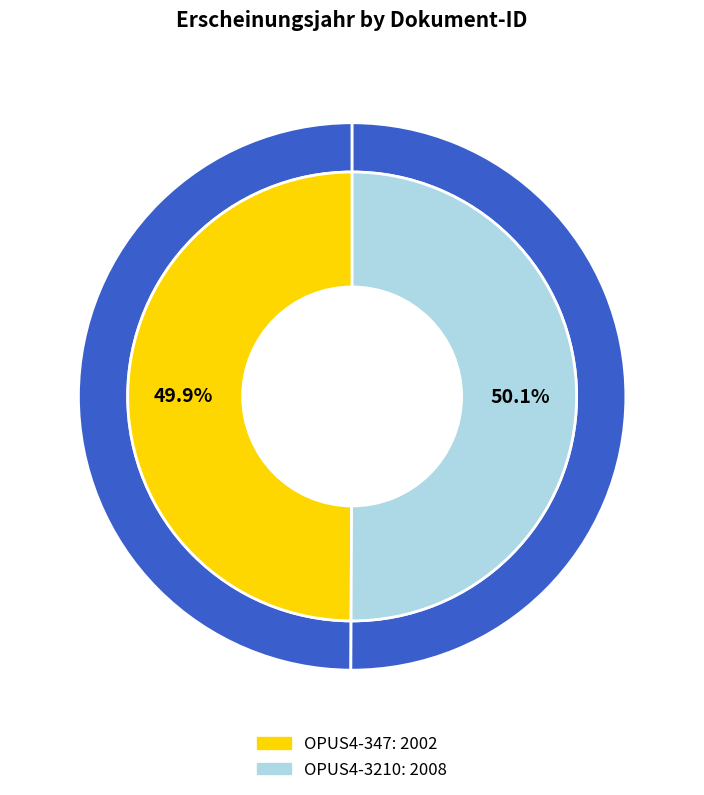

Approximately how many times larger is the value at OPUS4-3210 compared to OPUS4-347?

1.0